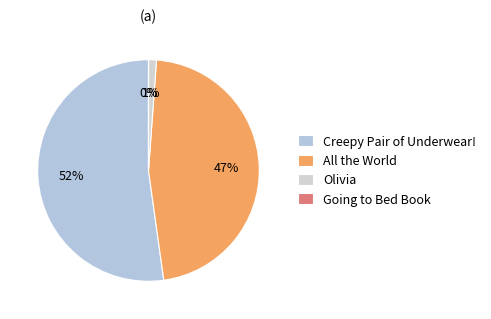

What is the change in value from All the World to Going to Bed Book?

-60991719